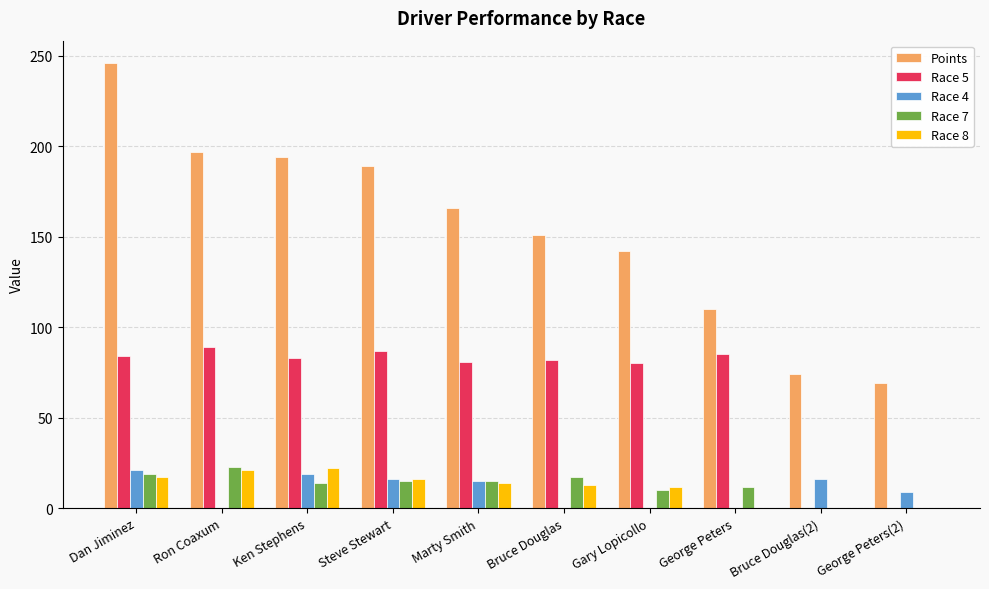

Which category has the highest value in the Points series?

Dan Jiminez